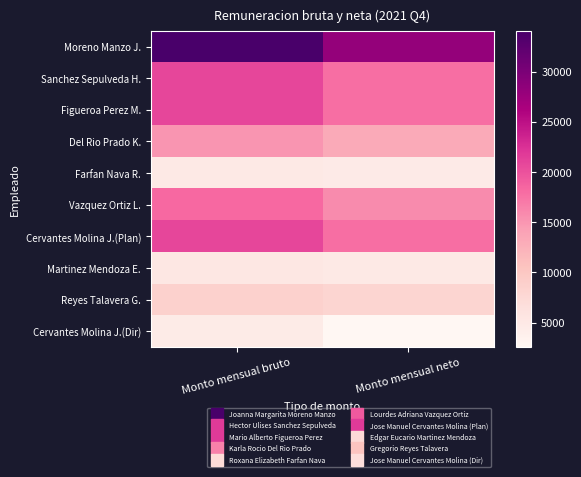

How many series are shown in this chart?

10